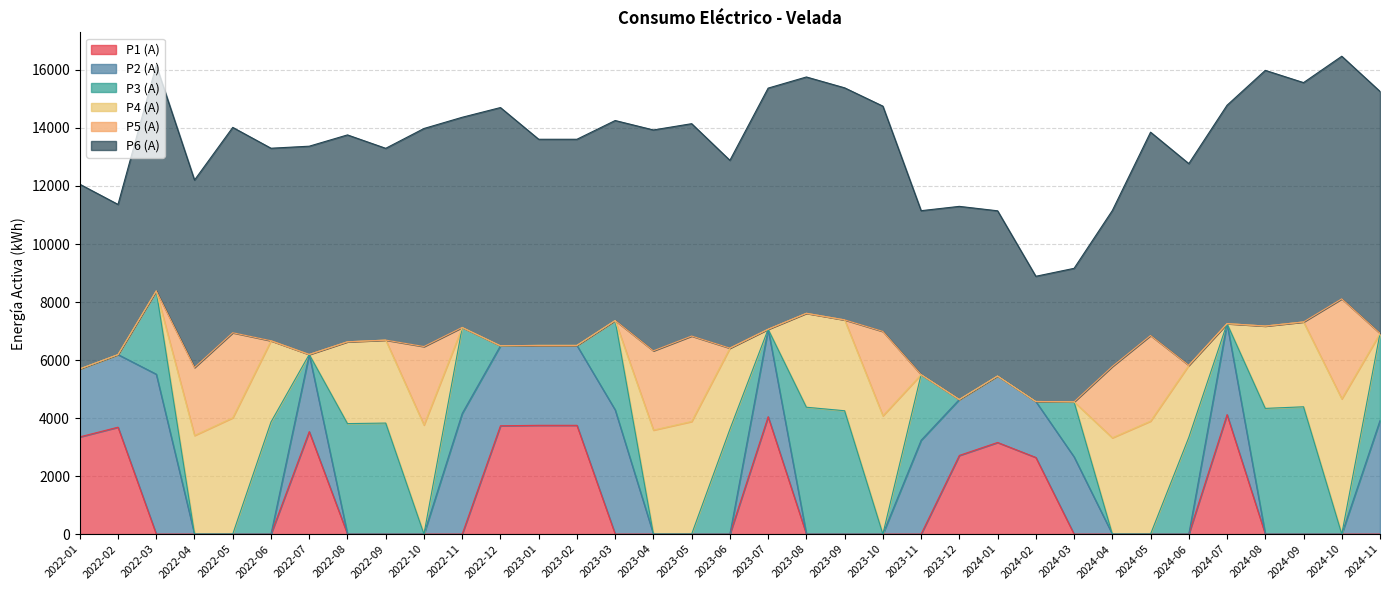

Reading left to right, what are all the values shown in this chart?

P1 (A): 3351.0	3686.0	0.0	0.0	0.0	0.0	3534.0	0.0	0.0	0.0	0.0	3735.0	3750.5	3750.5	0.0	0.0	0.0	0.0	4047.0	0.0	0.0	0.0	0.0	2713.0	3159.0	2643.0	0.0	0.0	0.0	0.0	4119.0	0.0	0.0	0.0	0.0
P2 (A): 2345.0	2503.0	5513.0	0.0	0.0	0.0	2659.0	0.0	0.0	0.0	4160.0	2758.0	2755.0	2755.0	4282.0	0.0	0.0	0.0	3016.0	0.0	0.0	0.0	3235.0	1930.0	2293.0	1930.0	2662.0	0.0	0.0	0.0	3137.0	0.0	0.0	0.0	3918.0
P3 (A): 0.0	0.0	2871.0	0.0	0.0	3864.0	0.0	3810.0	3828.0	0.0	2965.0	0.0	0.0	0.0	3082.0	0.0	0.0	3614.0	0.0	4374.0	4253.0	0.0	2265.0	0.0	0.0	0.0	1897.0	0.0	0.0	3333.0	0.0	4334.0	4389.0	0.0	3003.0
P4 (A): 0.0	0.0	0.0	3400.0	4011.0	2802.0	0.0	2820.0	2860.0	3761.0	0.0	0.0	0.0	0.0	0.0	3586.0	3883.0	2797.0	0.0	3238.0	3132.0	4080.0	0.0	0.0	0.0	0.0	0.0	3321.0	3896.0	2486.0	0.0	2839.0	2925.0	4663.0	0.0
P5 (A): 0.0	0.0	0.0	2343.0	2931.0	0.0	0.0	0.0	0.0	2705.0	0.0	0.0	0.0	0.0	0.0	2732.0	2945.0	0.0	0.0	0.0	0.0	2907.0	0.0	0.0	0.0	0.0	0.0	2458.0	2950.0	0.0	0.0	0.0	0.0	3447.0	0.0
P6 (A): 6366.0	5176.0	7778.0	6462.0	7078.0	6636.0	7179.0	7131.0	6611.0	7516.0	7244.0	8211.0	7105.5	7105.5	6893.0	7614.0	7320.0	6474.0	8311.0	8146.0	7999.0	7766.0	5649.0	6655.0	5693.0	4315.0	4603.0	5375.0	7009.0	6953.0	7528.0	8813.0	8250.0	8363.0	8339.0